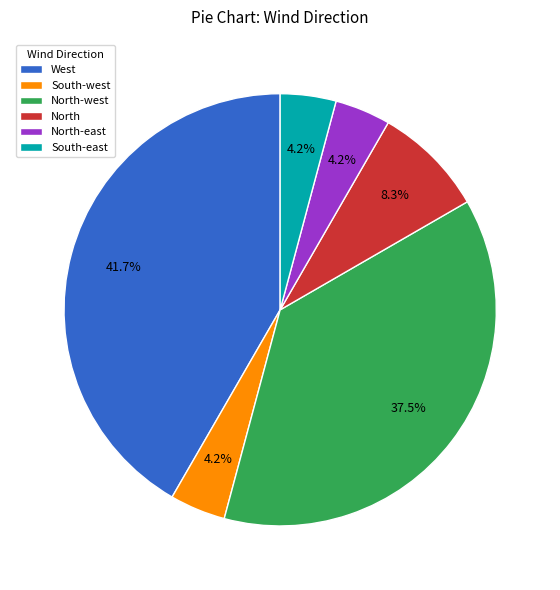

Is North the majority of the pie?

No